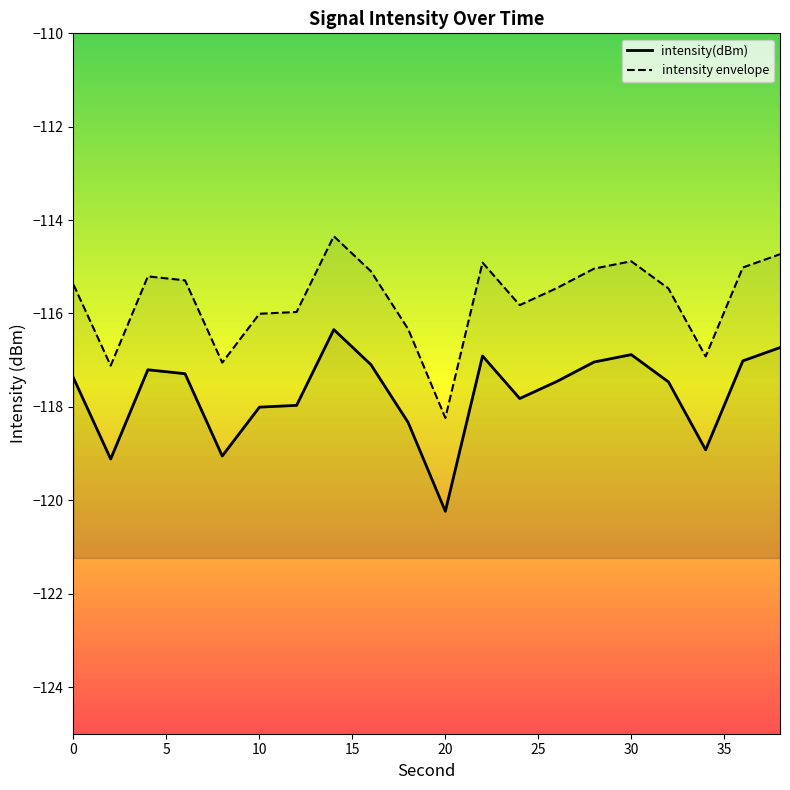

Reading right to left, list all the values displayed in this chart.

intensity(dBm): -116.7	-117.0	-118.9	-117.5	-116.9	-117.0	-117.5	-117.8	-116.9	-120.2	-118.3	-117.1	-116.3	-118.0	-118.0	-119.1	-117.3	-117.2	-119.1	-117.4
intensity envelope: -114.7	-115.0	-116.9	-115.5	-114.9	-115.0	-115.5	-115.8	-114.9	-118.2	-116.3	-115.1	-114.3	-116.0	-116.0	-117.1	-115.3	-115.2	-117.1	-115.4